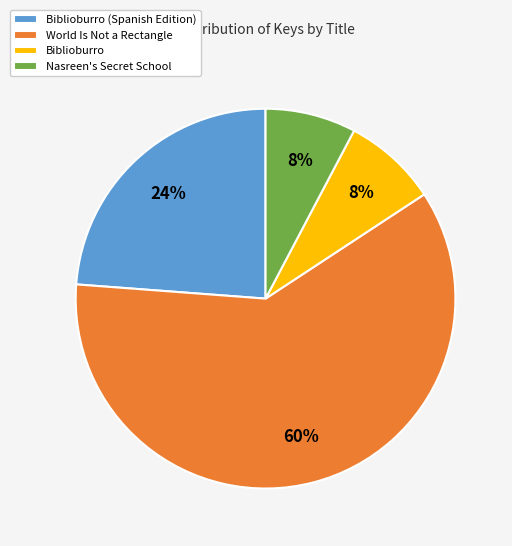

True or false: Biblioburro accounts for 8% of the total.

True